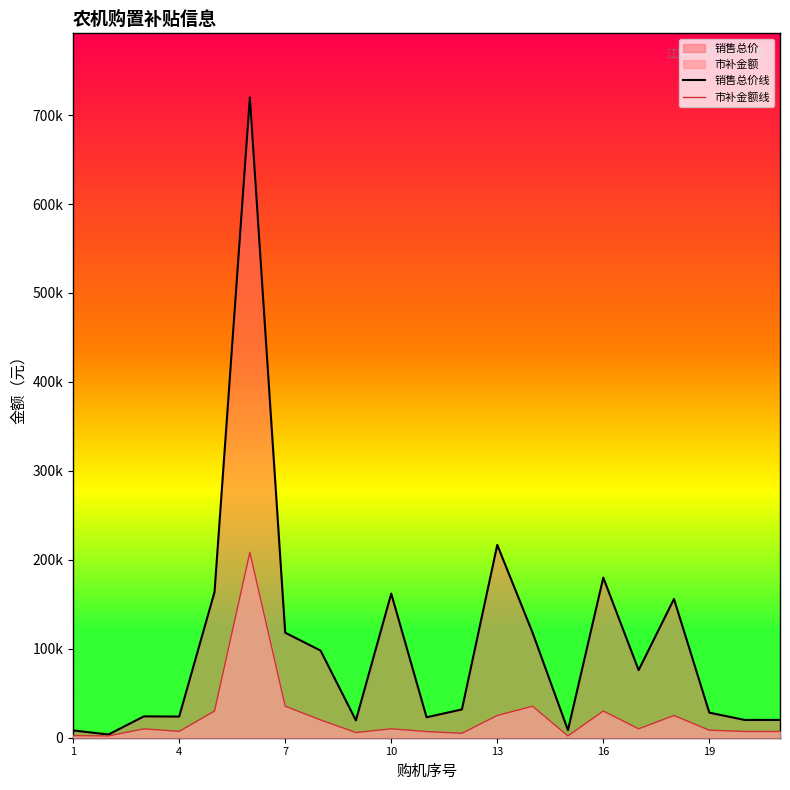

True or false: 销售总价线 and 市补金额线 intersect in this chart.

False